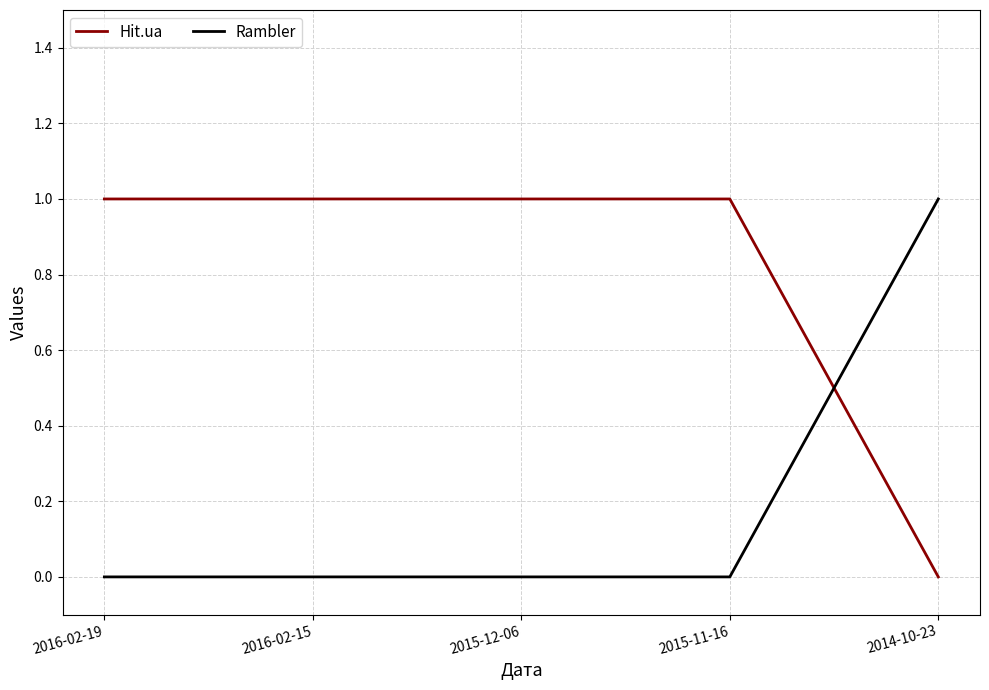

What position from the right is 2016-02-19?

5